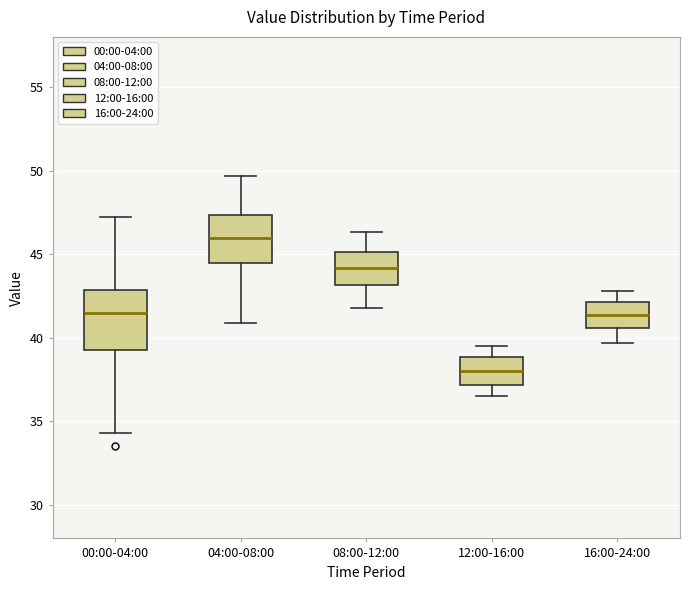

Reading left to right, transcribe this box plot: for each box, give where its median line is, the range the box spans, and where its two whiskers end, as read against the y-axis. The values are not printed on the chart, so give them approximately, as read against the axis.

00:00-04:00: median 41.5, box 39.5 to 43.0, whiskers 34.5 to 47.0
04:00-08:00: median 46.0, box 44.5 to 47.5, whiskers 41.0 to 49.5
08:00-12:00: median 44.0, box 43.0 to 45.0, whiskers 42.0 to 46.5
12:00-16:00: median 38.0, box 37.0 to 39.0, whiskers 36.5 to 39.5
16:00-24:00: median 41.5, box 40.5 to 42.0, whiskers 39.5 to 43.0